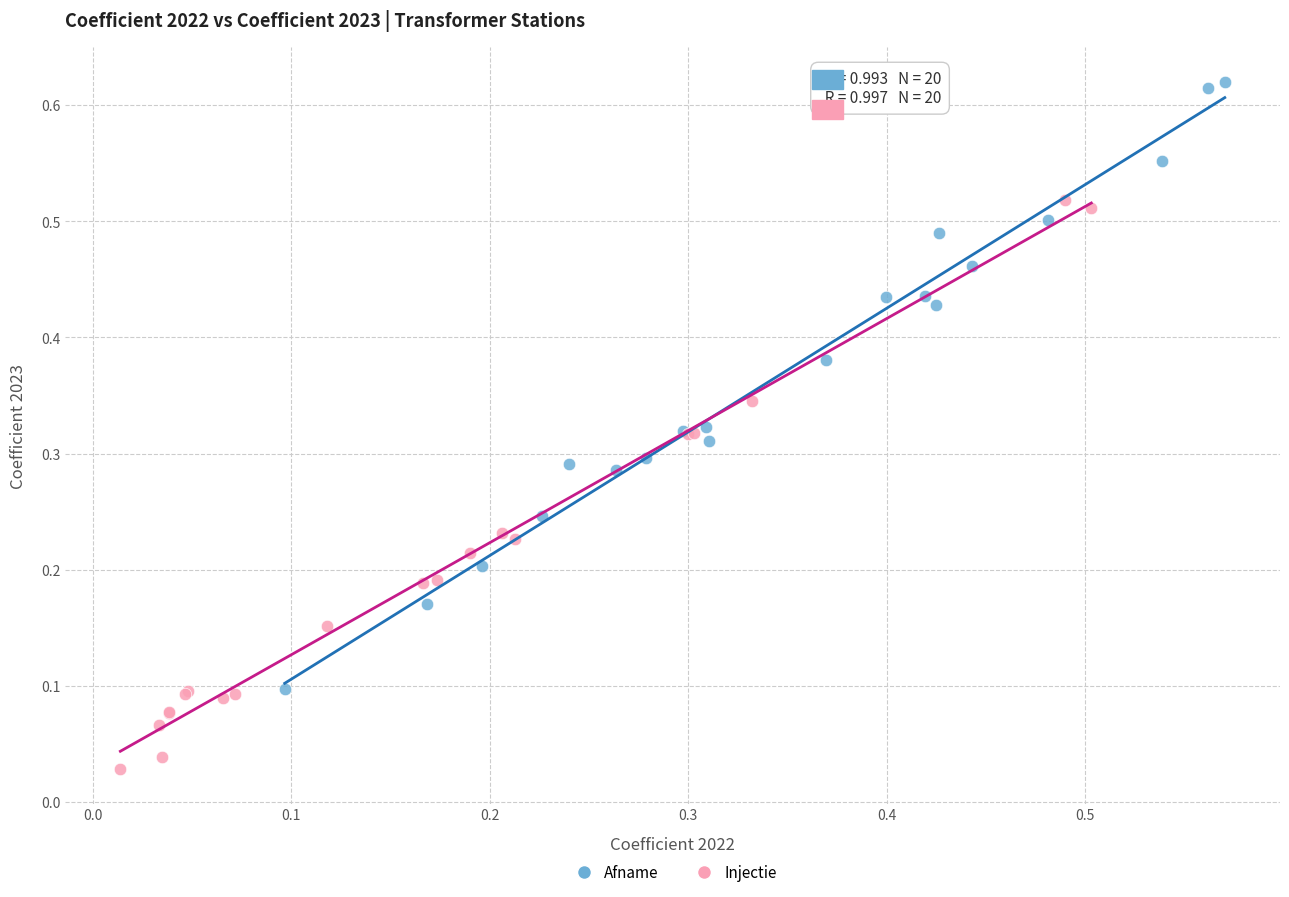

Which series reaches the maximum Y coordinate?

Afname